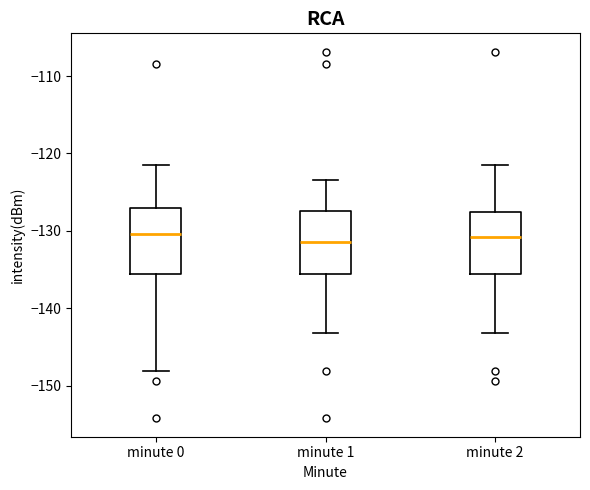

Where does the median line of the box for minute 2 sit on the y-axis? The values are not printed on the chart, so give them approximately, as read against the axis.

-131